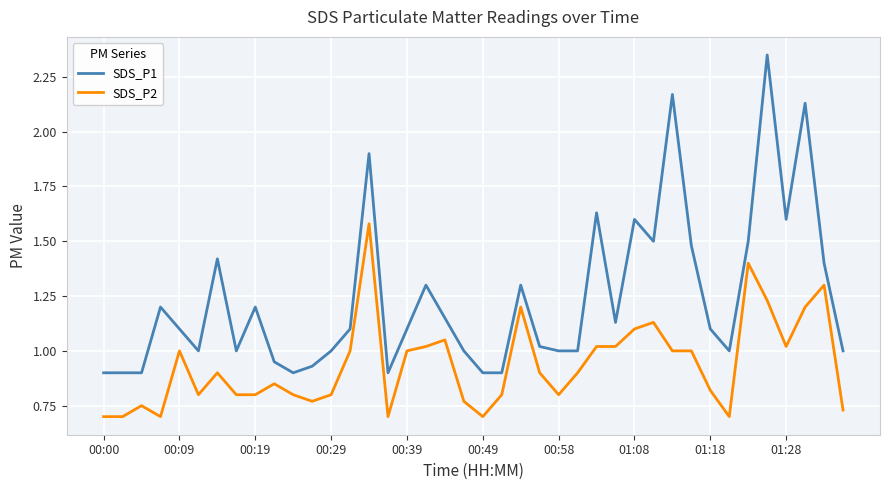

True or false: SDS_P1 and SDS_P2 cross at least once.

False